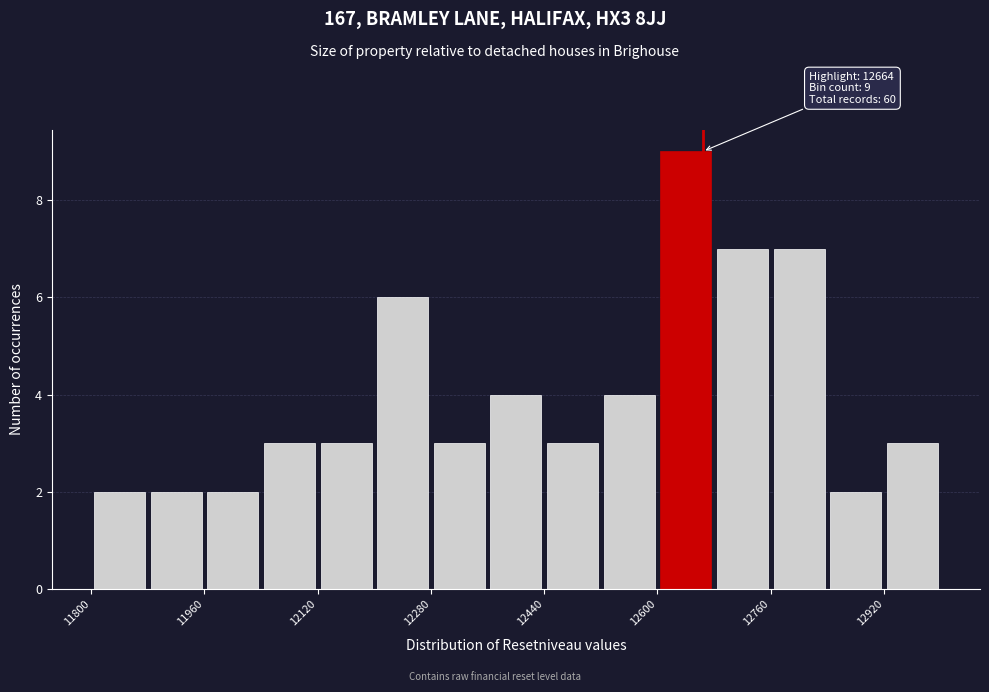

Which range on the x-axis has the tallest bar?

12600 to 12680